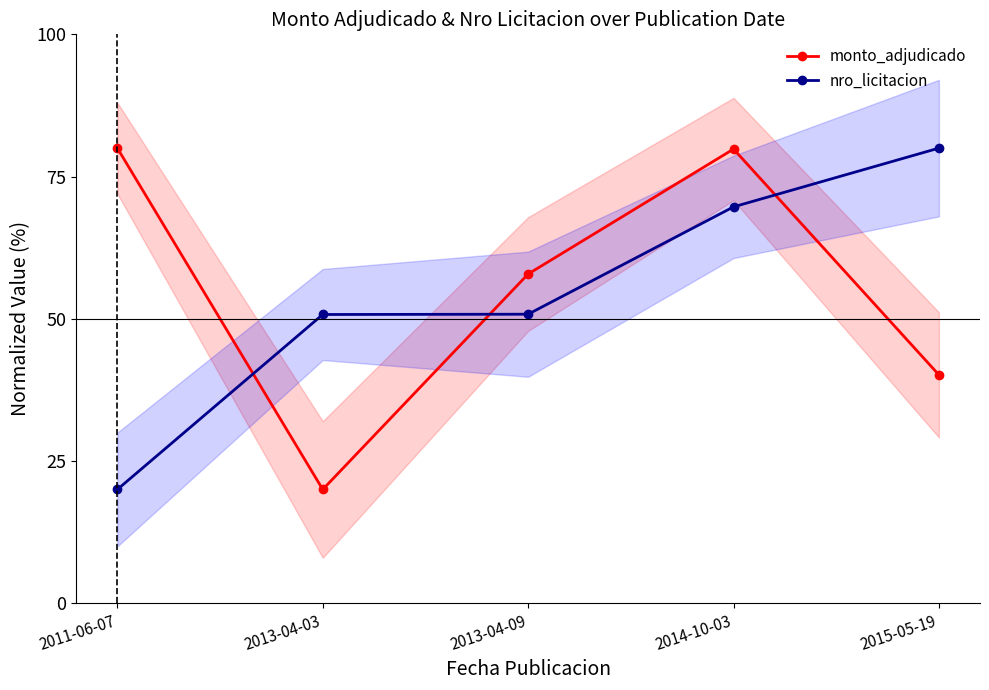

Reading left to right, what are all the values shown in this chart?

monto_adjudicado: 80.0	20.0	57.9	79.8	40.1
nro_licitacion: 20.0	50.8	50.8	69.7	80.0